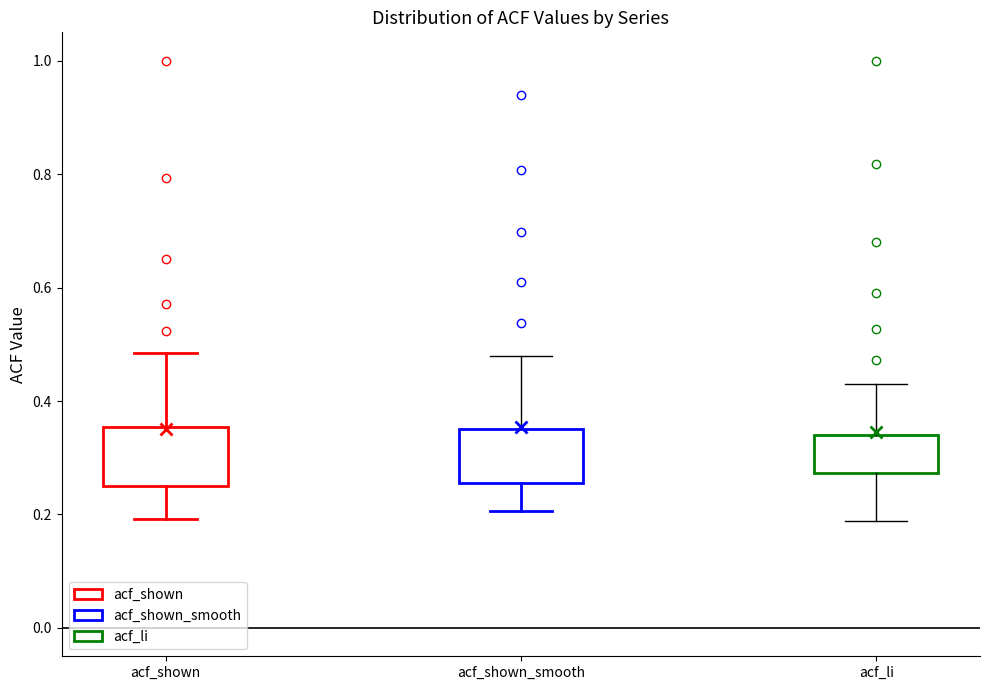

Where does the upper whisker of the box for acf_shown end on the y-axis? The values are not printed on the chart, so give them approximately, as read against the axis.

0.48